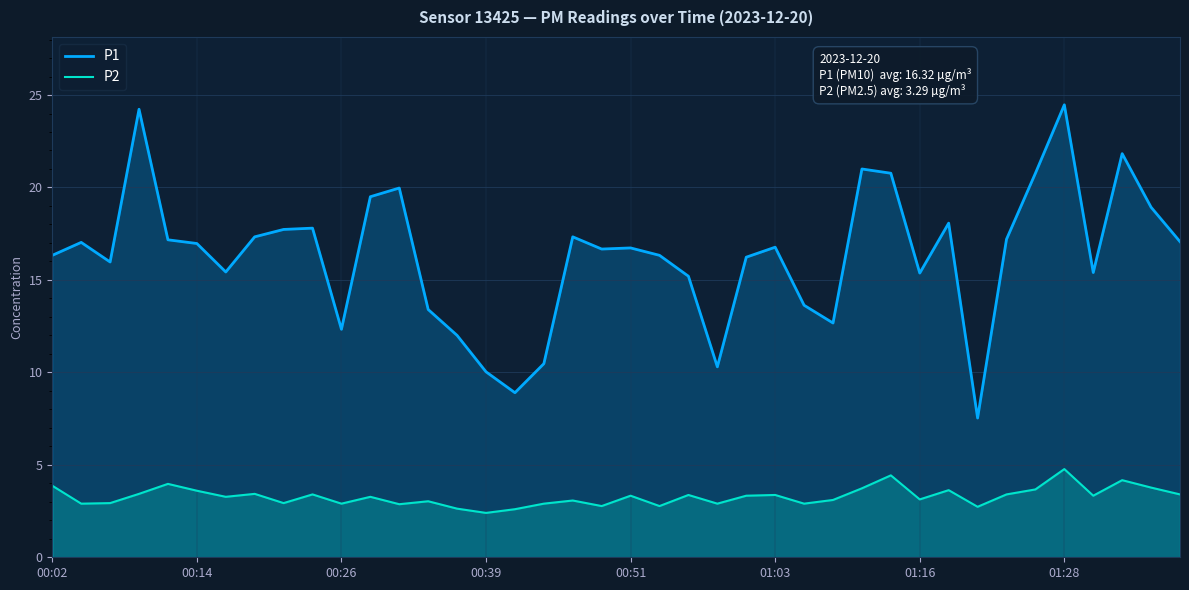

True or false: P1 has a value of 17.0 at 00:14.

True